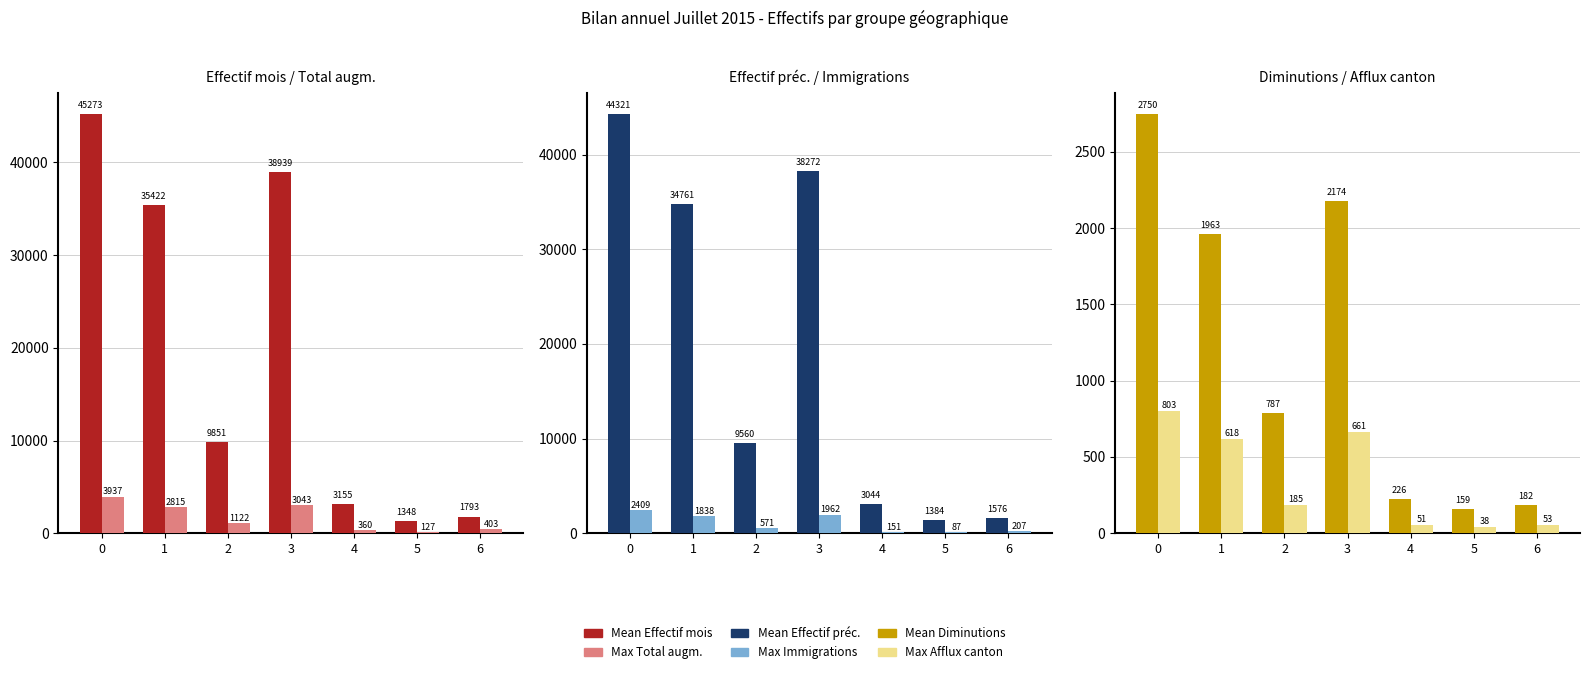

What is the difference between the second highest and minimum values in the Max Afflux canton series?

623